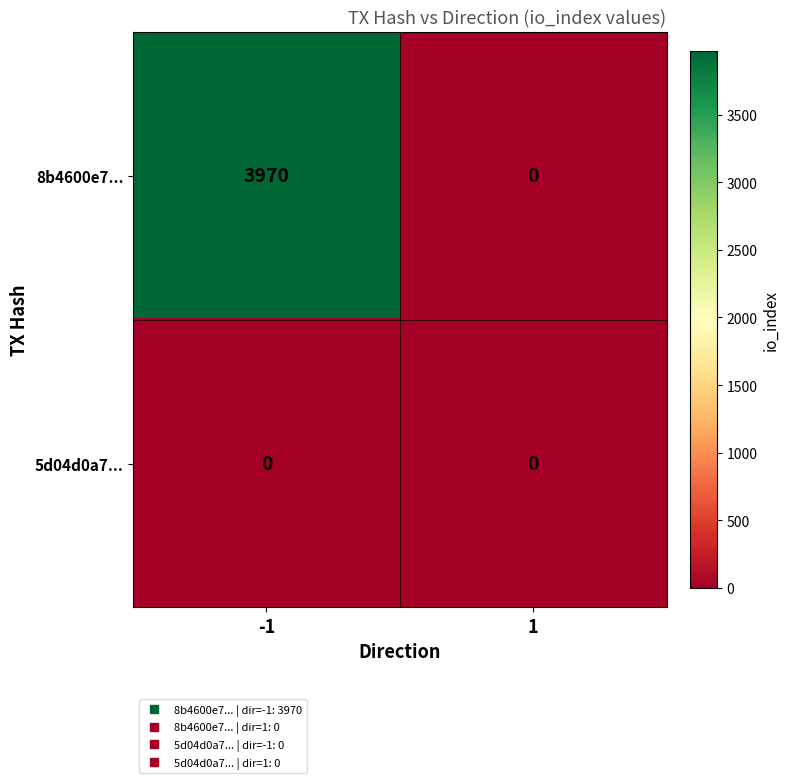

Which series has the widest spread of values?

8b4600e7...